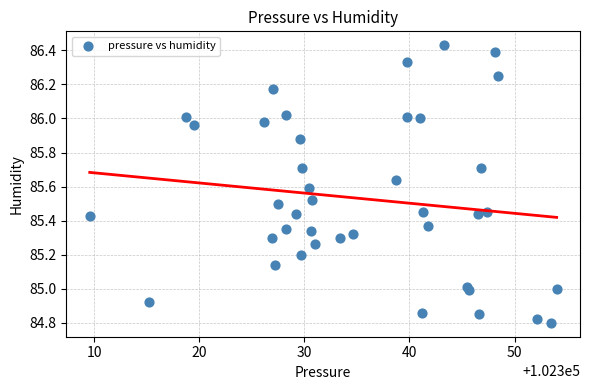

What is the range of Y values (max minus min)?

1.6